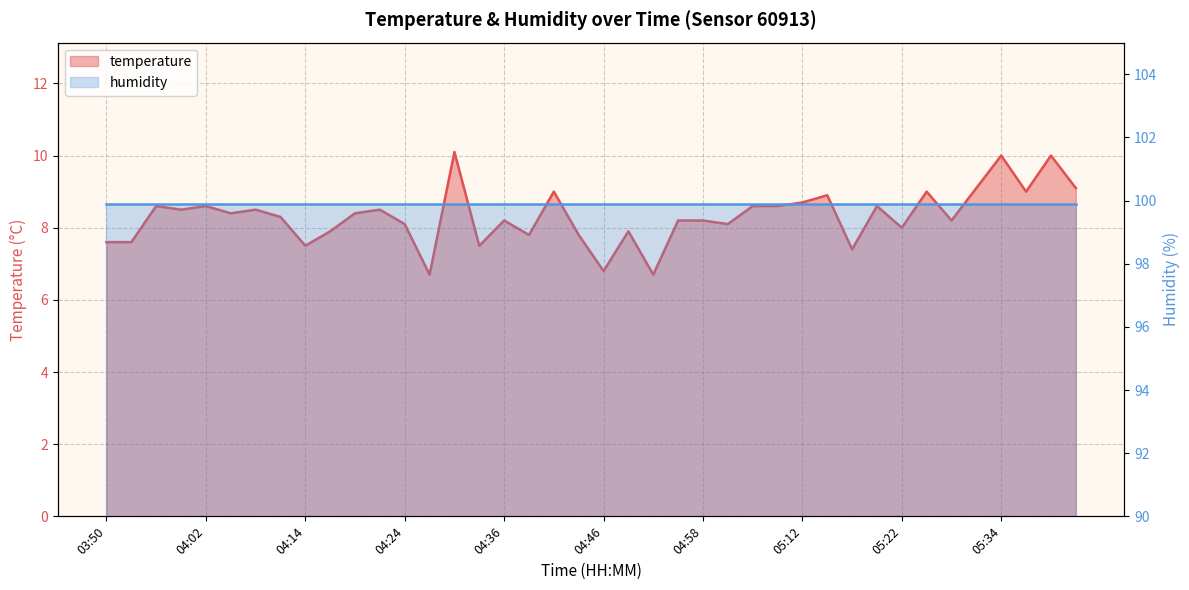

At which label does the data first exceed 8?

03:55